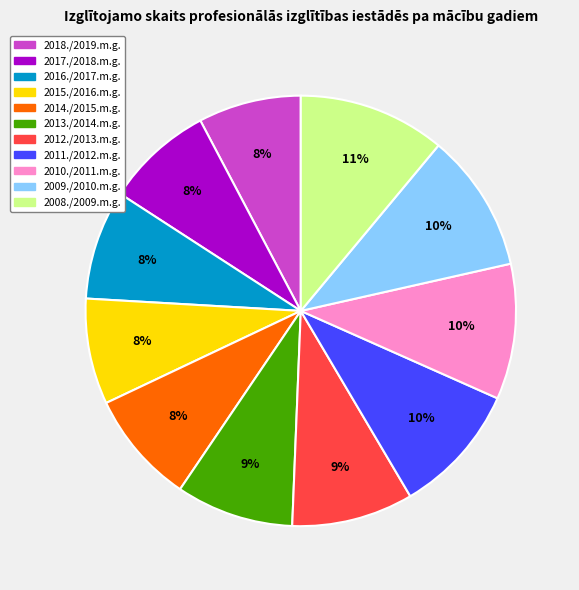

To the nearest percent, what percentage of the pie is 2010./2011.m.g.?

10%